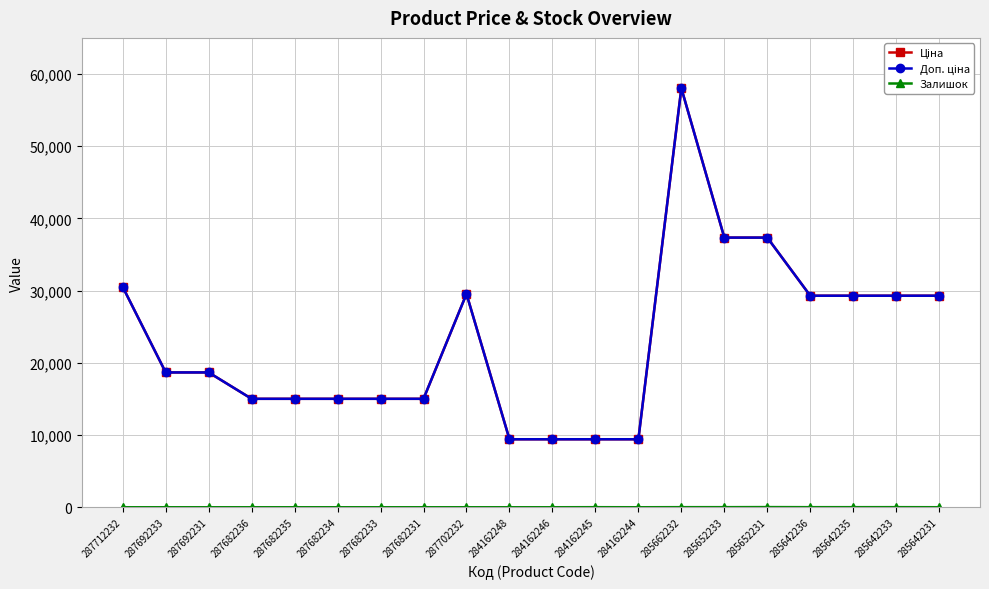

Is the value of Ціна at 287692231 greater than the value of Залишок at 287702232?

Yes